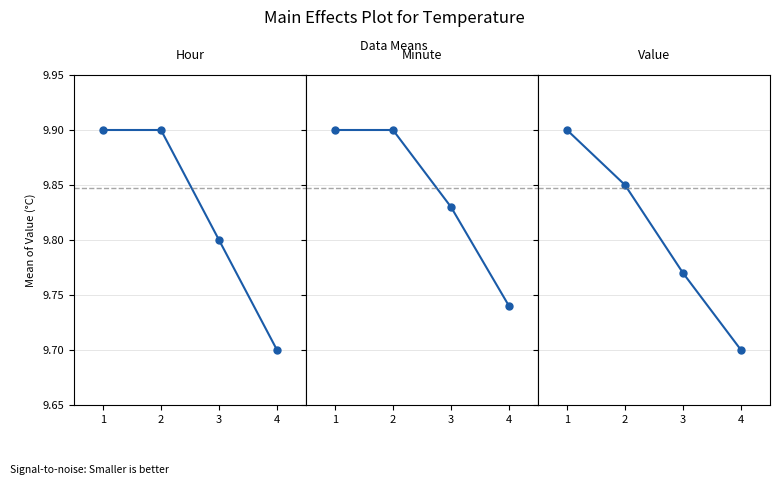

How many categories are shown in the chart?

4